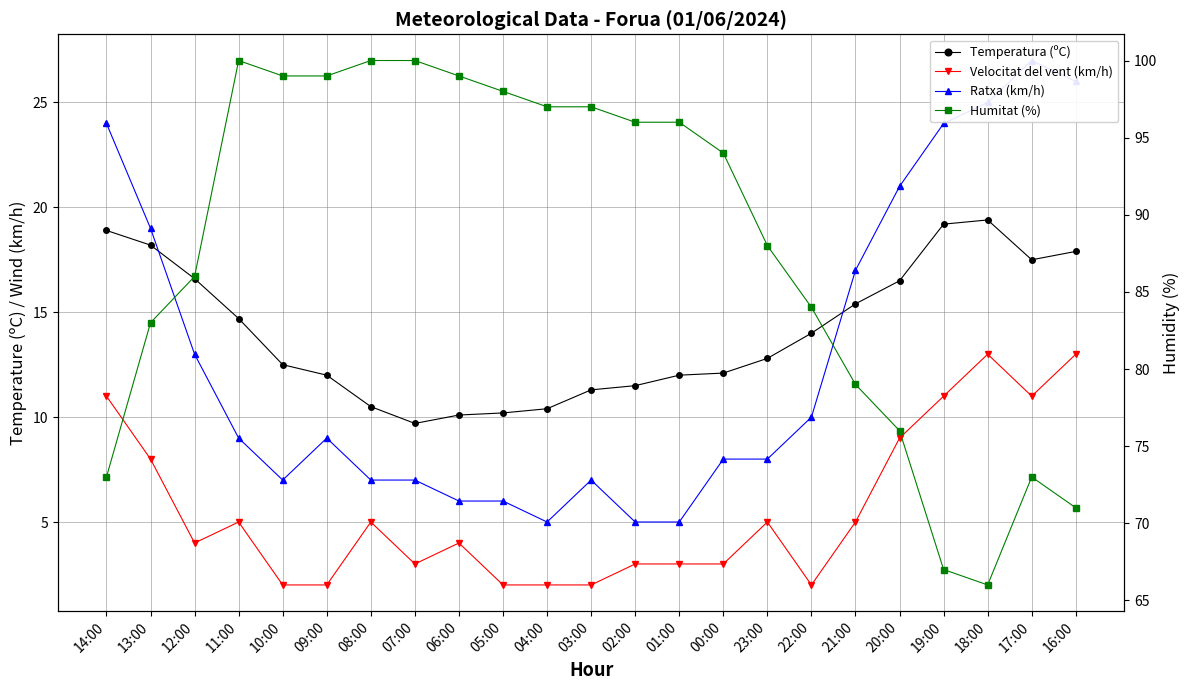

Reading right to left, list all the values displayed in this chart.

Temperatura (ºC): 16:00=17.9	17:00=17.5	18:00=19.4	19:00=19.2	20:00=16.5	21:00=15.4	22:00=14.0	23:00=12.8	00:00=12.1	01:00=12.0	02:00=11.5	03:00=11.3	04:00=10.4	05:00=10.2	06:00=10.1	07:00=9.7	08:00=10.5	09:00=12.0	10:00=12.5	11:00=14.7	12:00=16.6	13:00=18.2	14:00=18.9
Velocitat del vent (km/h): 16:00=13.0	17:00=11.0	18:00=13.0	19:00=11.0	20:00=9.0	21:00=5.0	22:00=2.0	23:00=5.0	00:00=3.0	01:00=3.0	02:00=3.0	03:00=2.0	04:00=2.0	05:00=2.0	06:00=4.0	07:00=3.0	08:00=5.0	09:00=2.0	10:00=2.0	11:00=5.0	12:00=4.0	13:00=8.0	14:00=11.0
Ratxa (km/h): 16:00=26.0	17:00=27.0	18:00=25.0	19:00=24.0	20:00=21.0	21:00=17.0	22:00=10.0	23:00=8.0	00:00=8.0	01:00=5.0	02:00=5.0	03:00=7.0	04:00=5.0	05:00=6.0	06:00=6.0	07:00=7.0	08:00=7.0	09:00=9.0	10:00=7.0	11:00=9.0	12:00=13.0	13:00=19.0	14:00=24.0
Humitat (%): 16:00=71.0	17:00=73.0	18:00=66.0	19:00=67.0	20:00=76.0	21:00=79.0	22:00=84.0	23:00=88.0	00:00=94.0	01:00=96.0	02:00=96.0	03:00=97.0	04:00=97.0	05:00=98.0	06:00=99.0	07:00=100.0	08:00=100.0	09:00=99.0	10:00=99.0	11:00=100.0	12:00=86.0	13:00=83.0	14:00=73.0